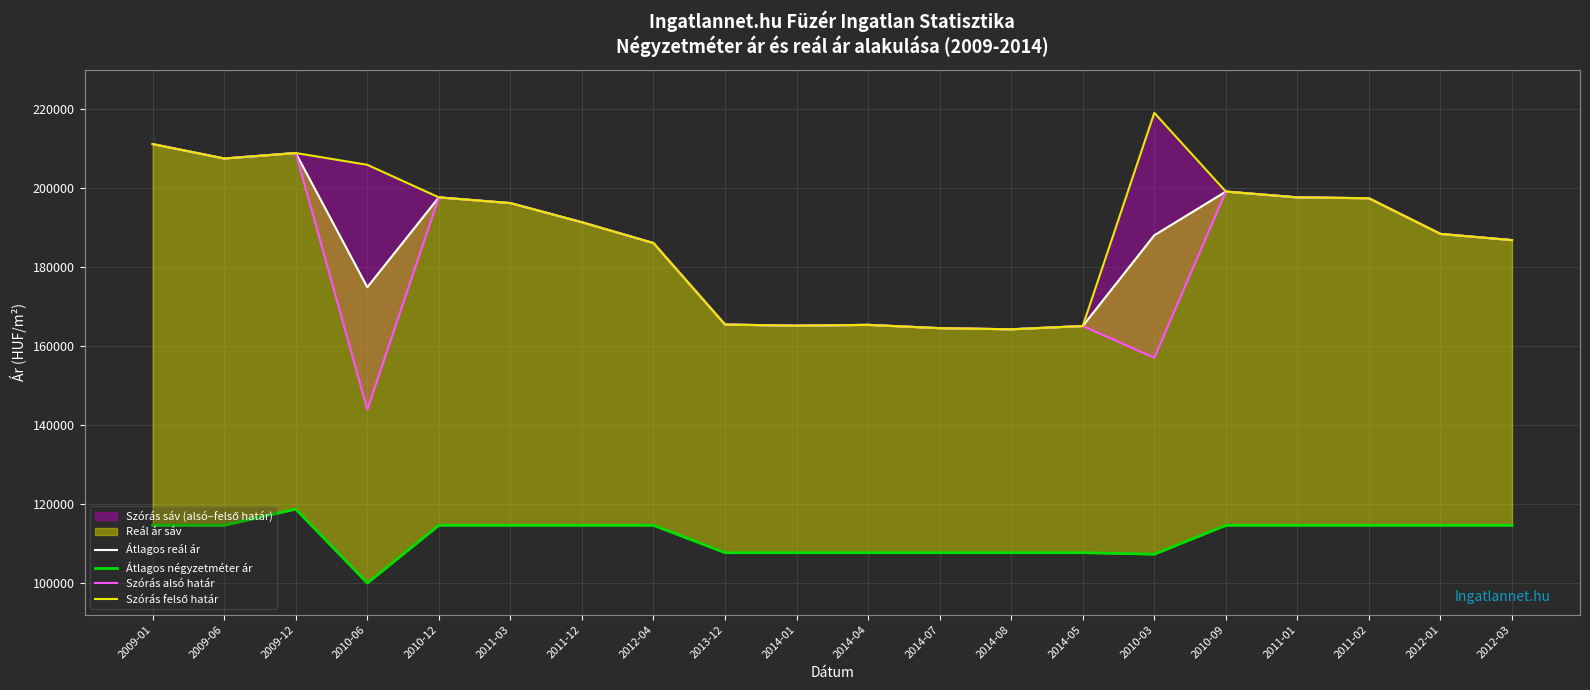

What is the difference between the Átlagos reál ár values at 2014-07 and 2009-12?

44293